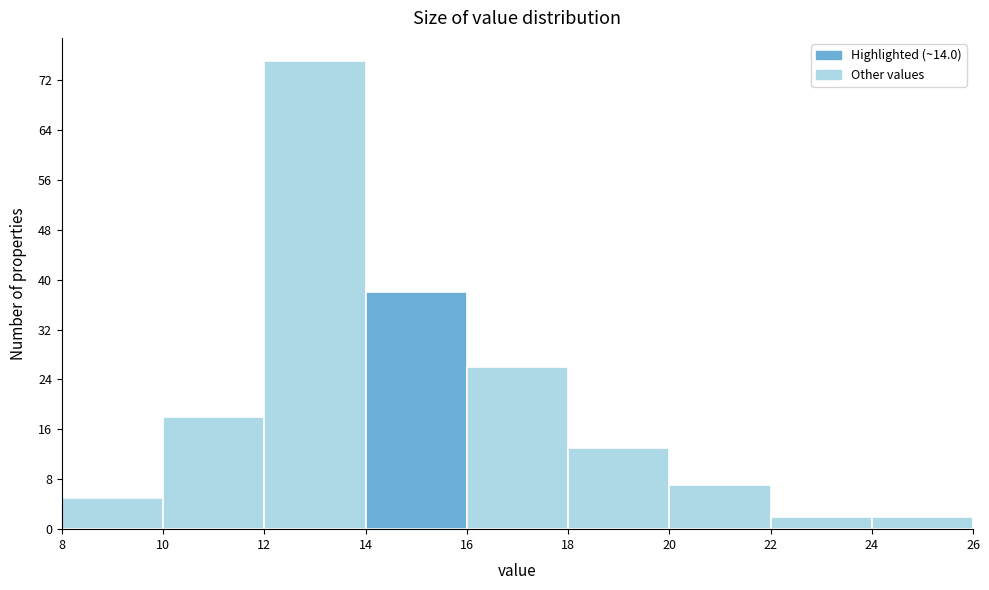

How tall is the bar that spans 20 to 22 on the x-axis? The values are not printed on the chart, so give them approximately, as read against the axis.

7